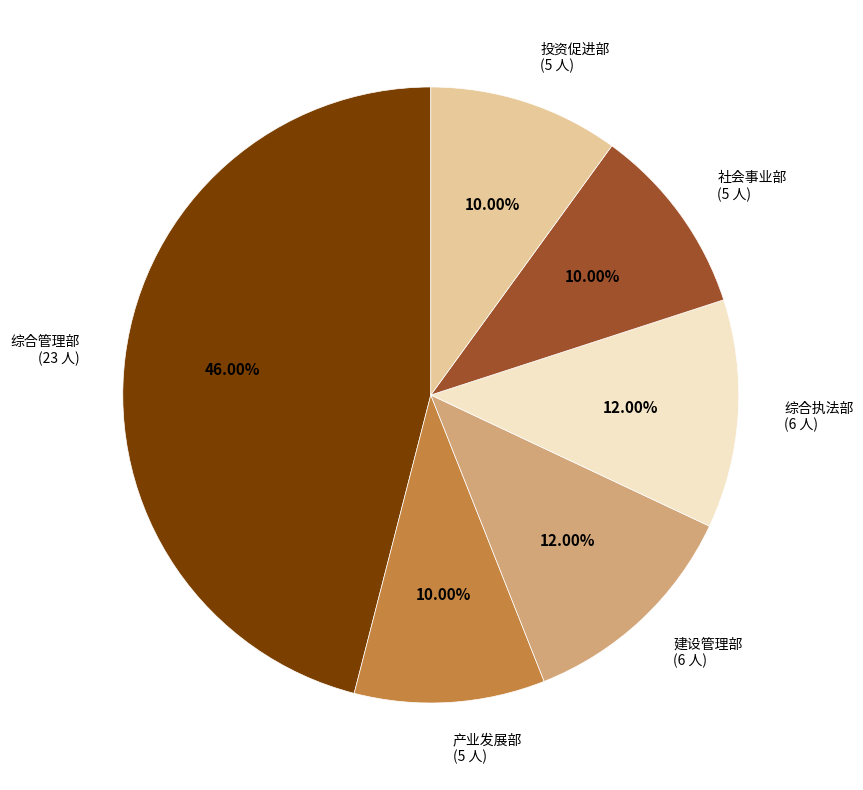

Is there a majority slice in this chart?

No